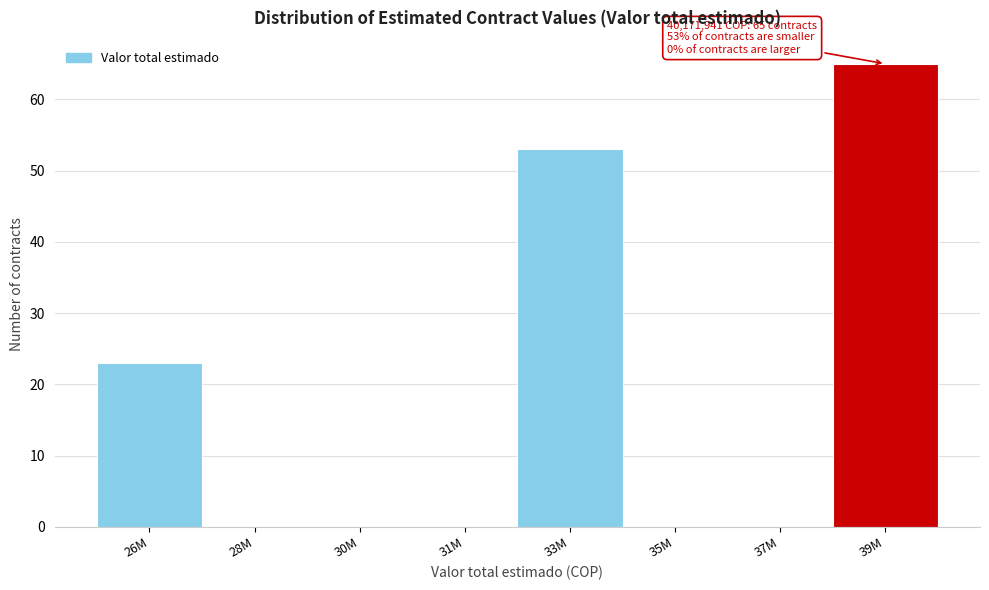

Reading left to right, what are all the values shown in this chart?

26M=23	28M=0	30M=0	31M=0	33M=53	35M=0	37M=0	39M=65